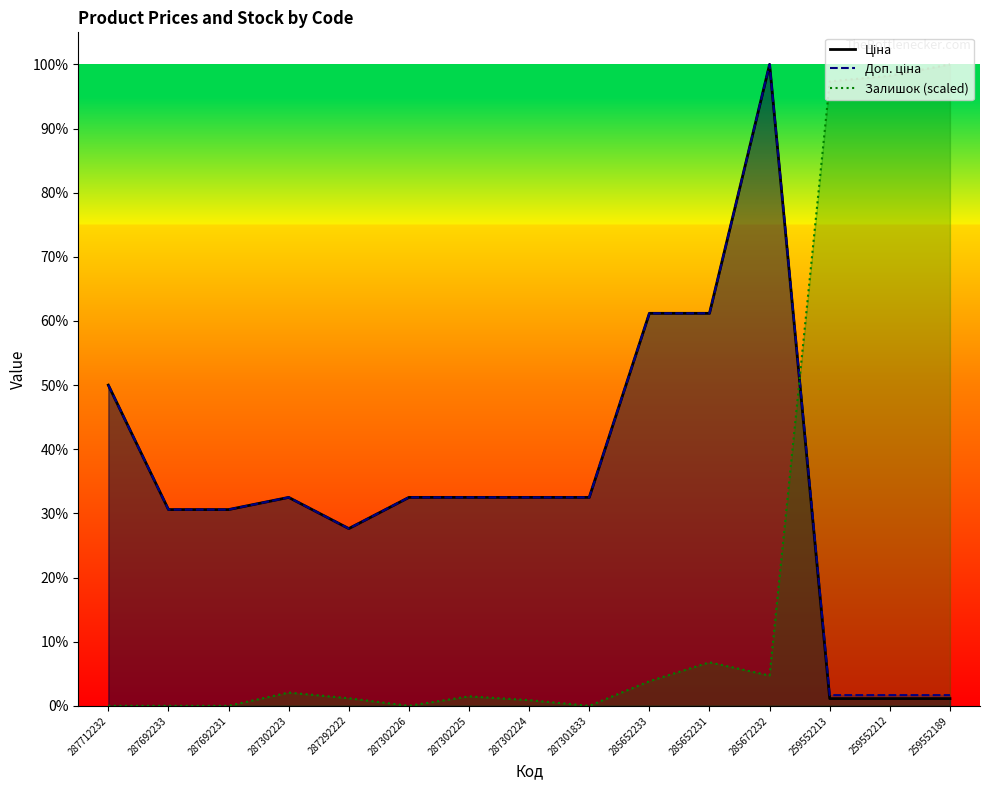

At which label does Залишок first exceed 906?

287302223